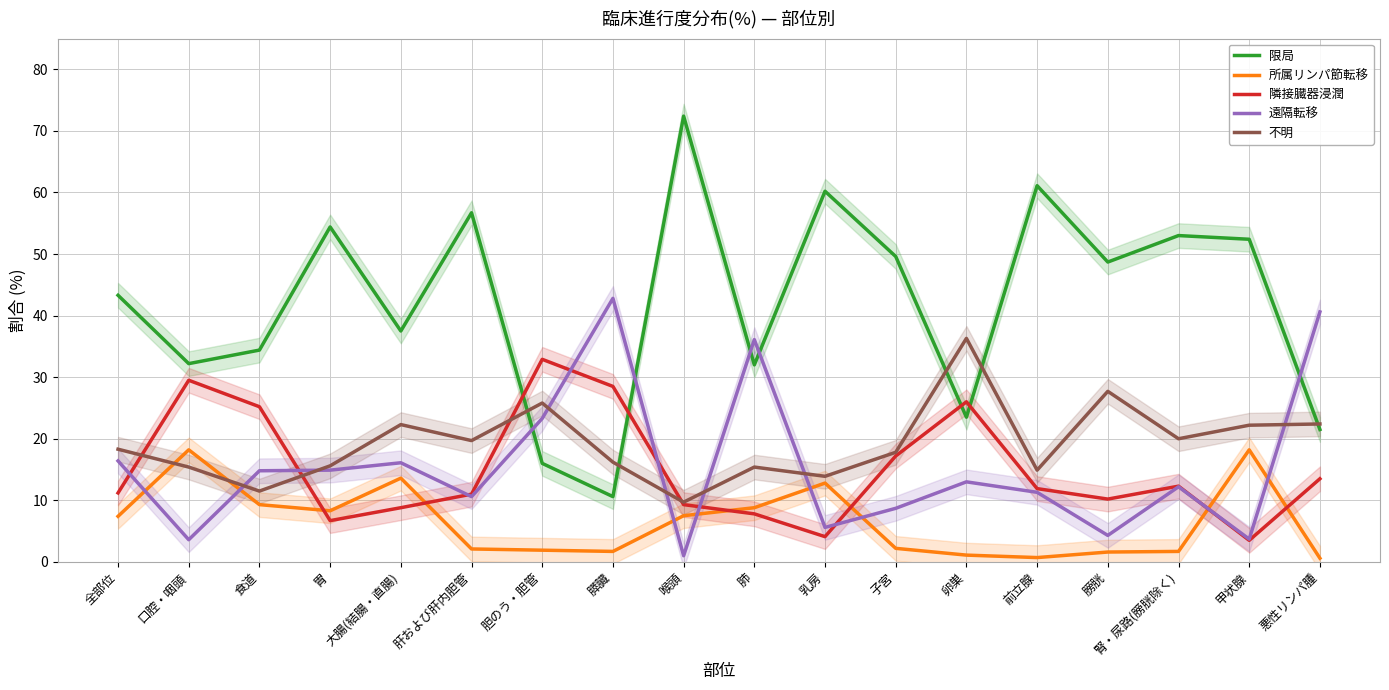

Does the chart have visible grid lines?

Yes